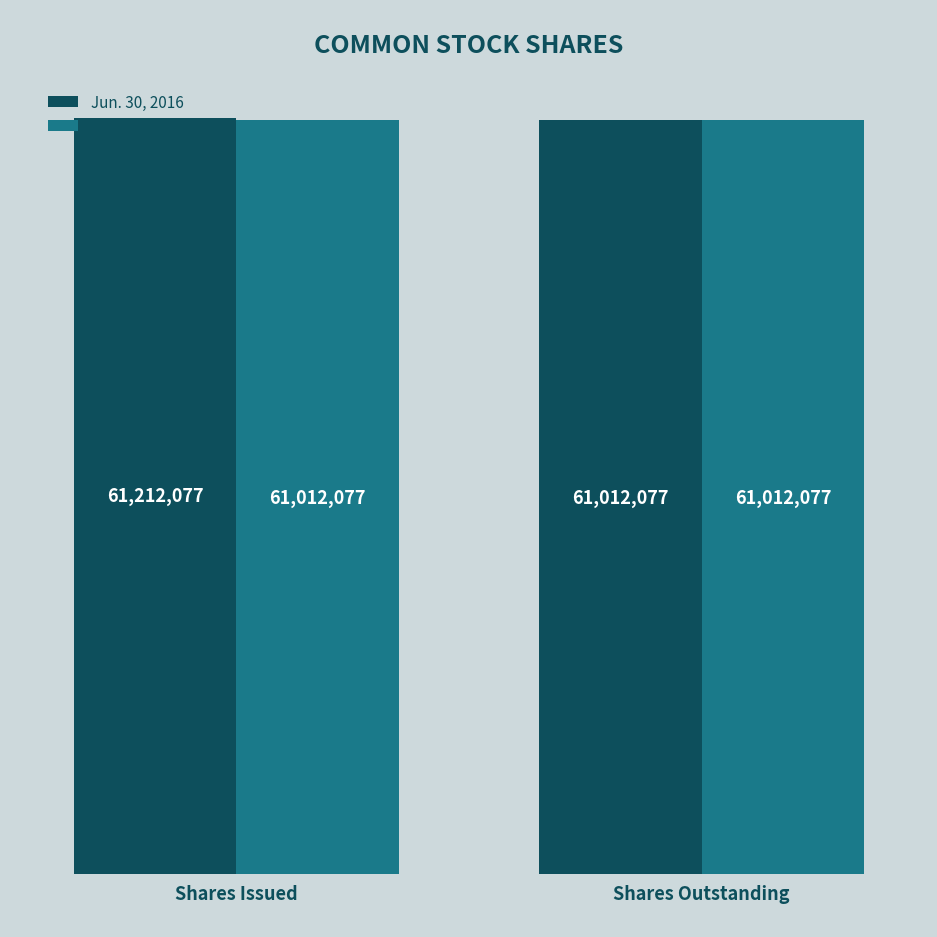

Rank the series at Shares Issued from lowest to highest value.

Dec. 31, 2015, Jun. 30, 2016